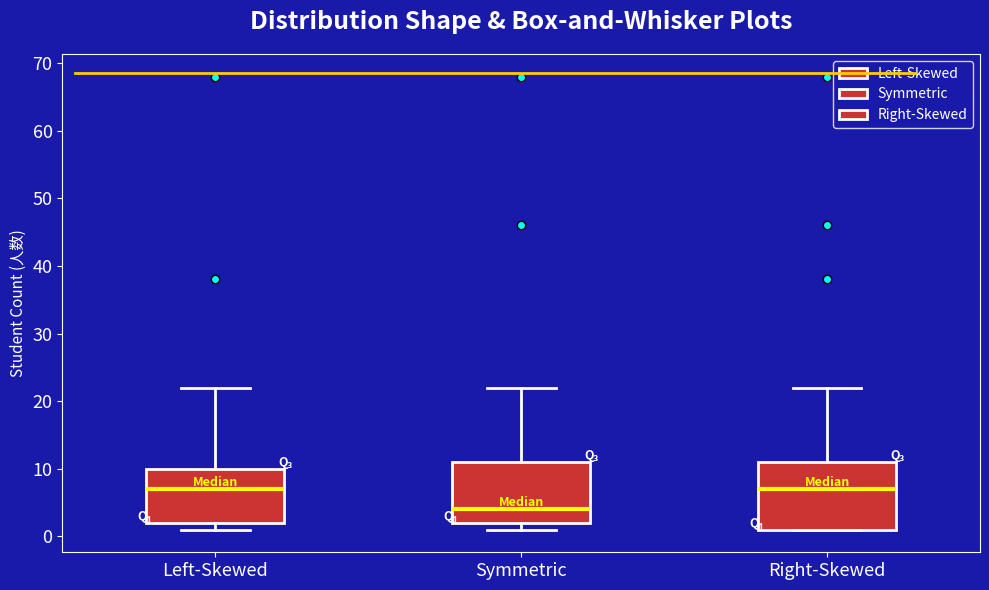

Which box's median line is the lowest?

Symmetric